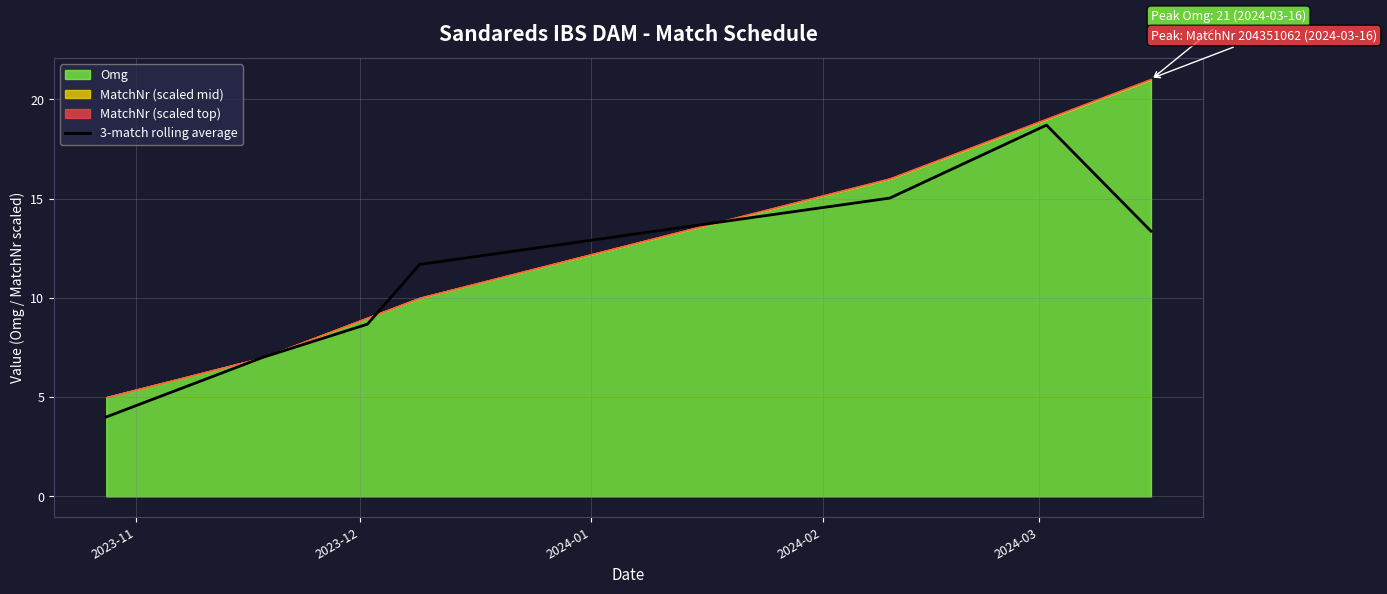

What is the highest value of the 3-match rolling average series?

18.7